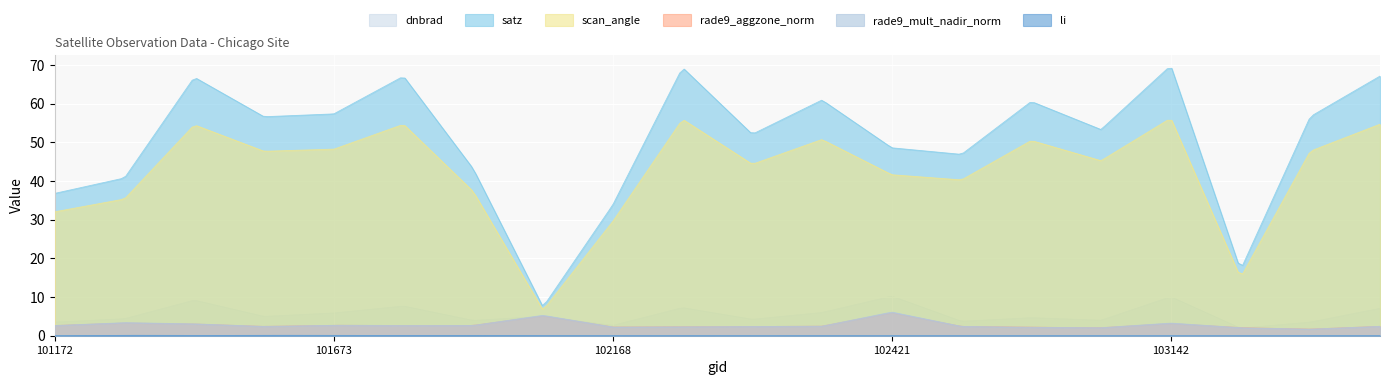

At which category does li reach its first local valley?

101551